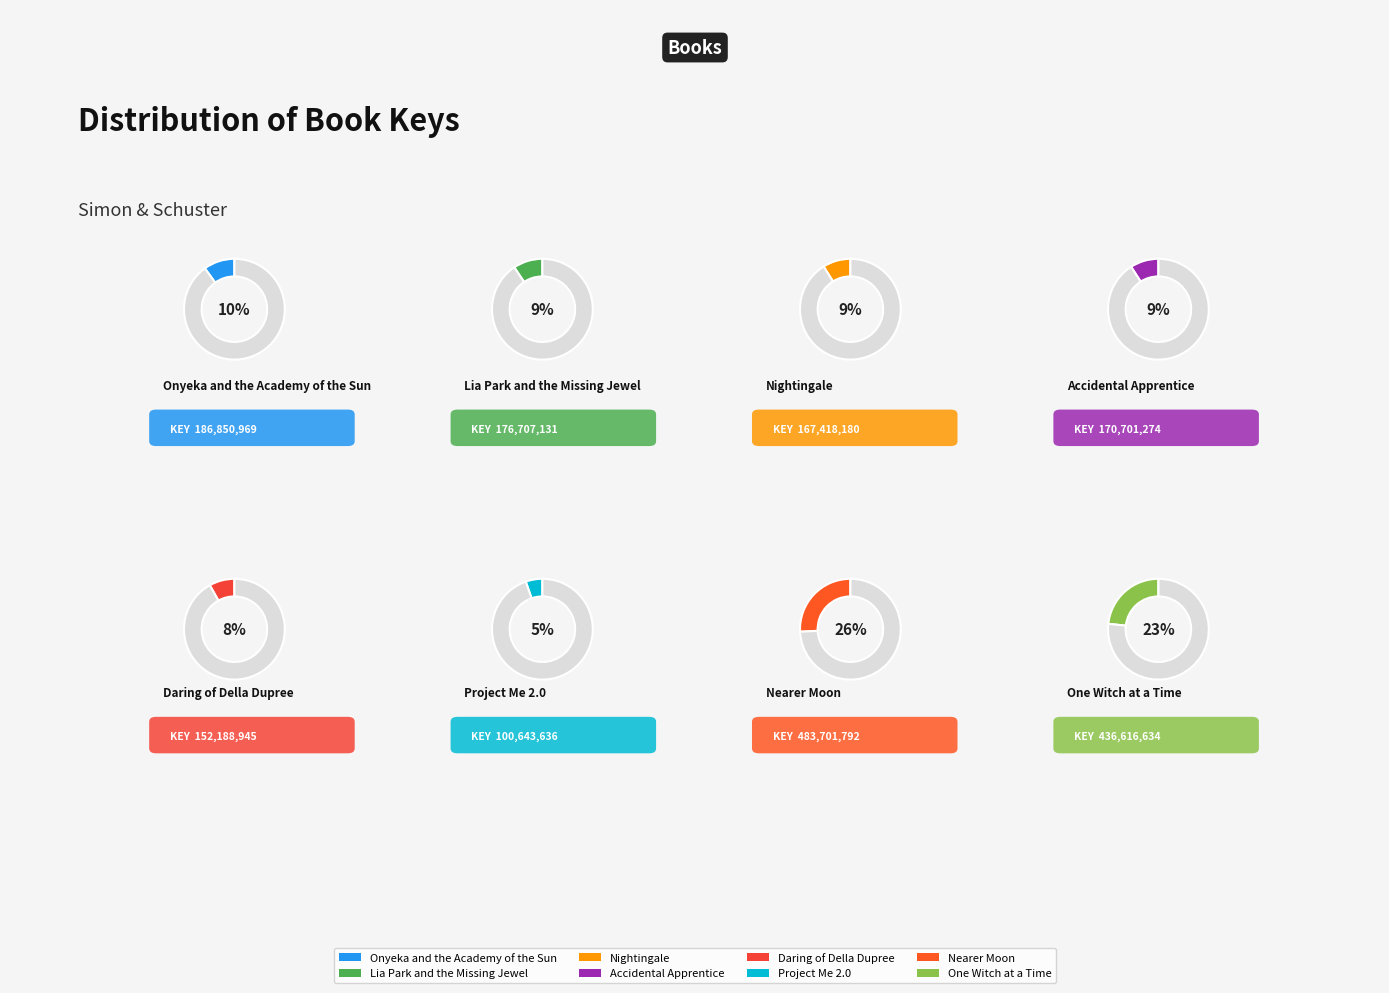

The Daring of
Della Dupree slice represents 8% of the pie. True or false?

True